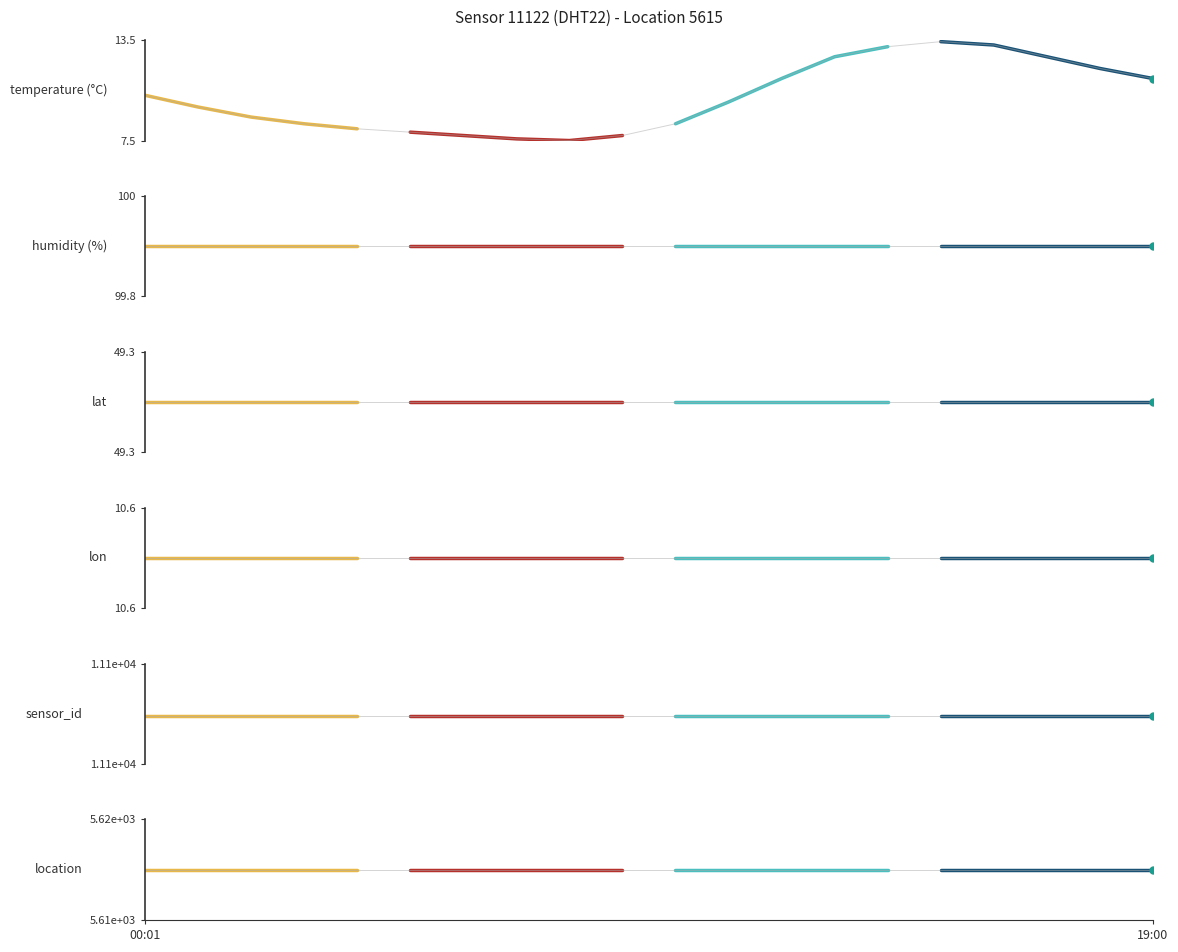

True or false: lon and location cross at least once.

False